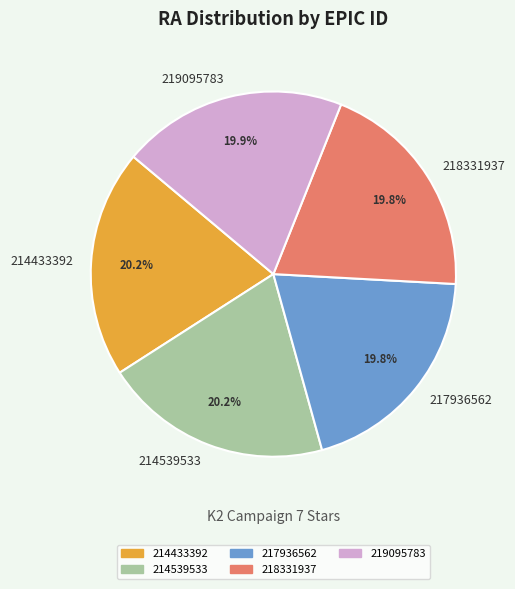

To the nearest percent, what is the combined percentage of 214433392 and 217936562?

40%